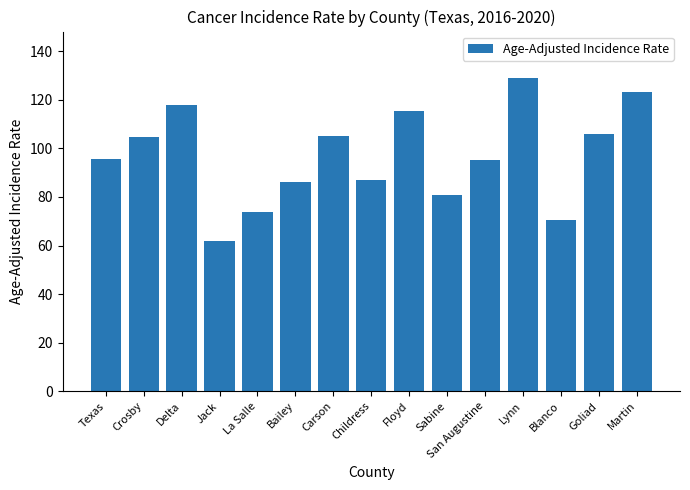

What is the approximate value at Jack?

62.0